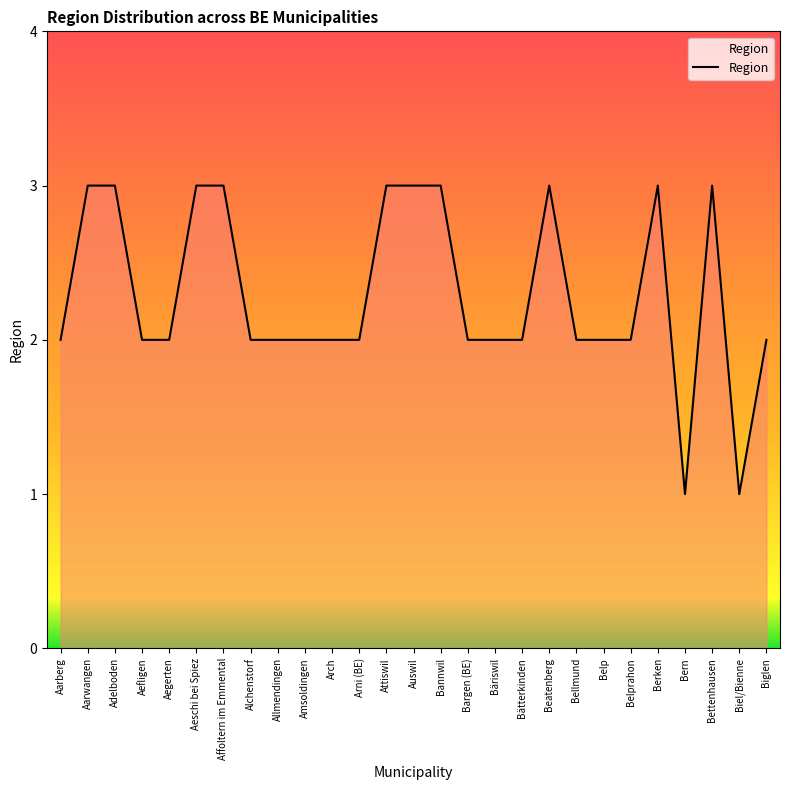

What is the greatest value displayed?

3